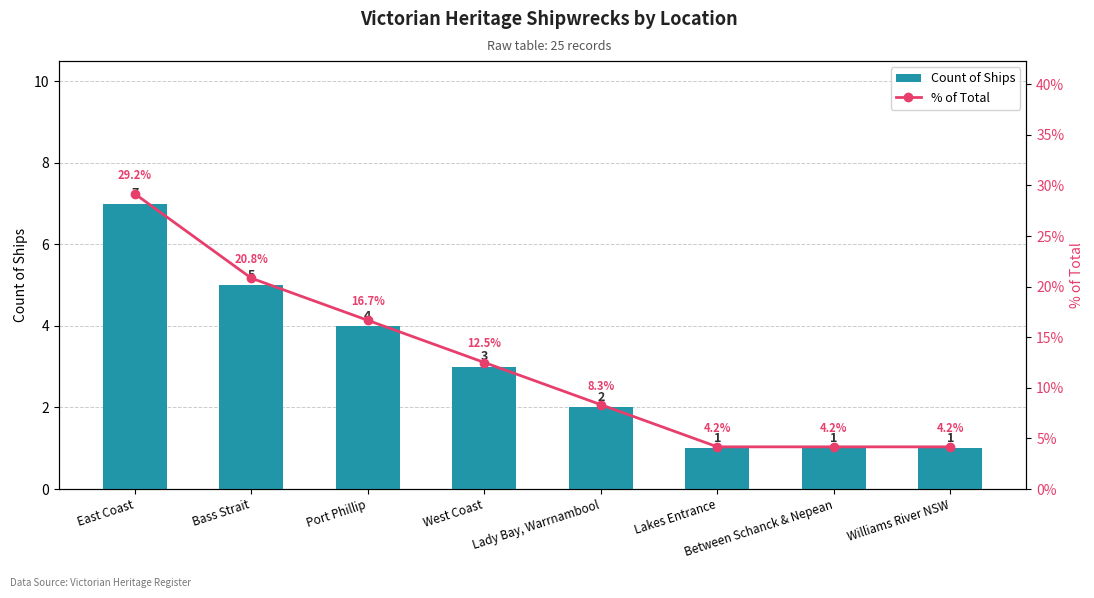

True or false: % of Total has a value of 44.9 at East Coast.

False